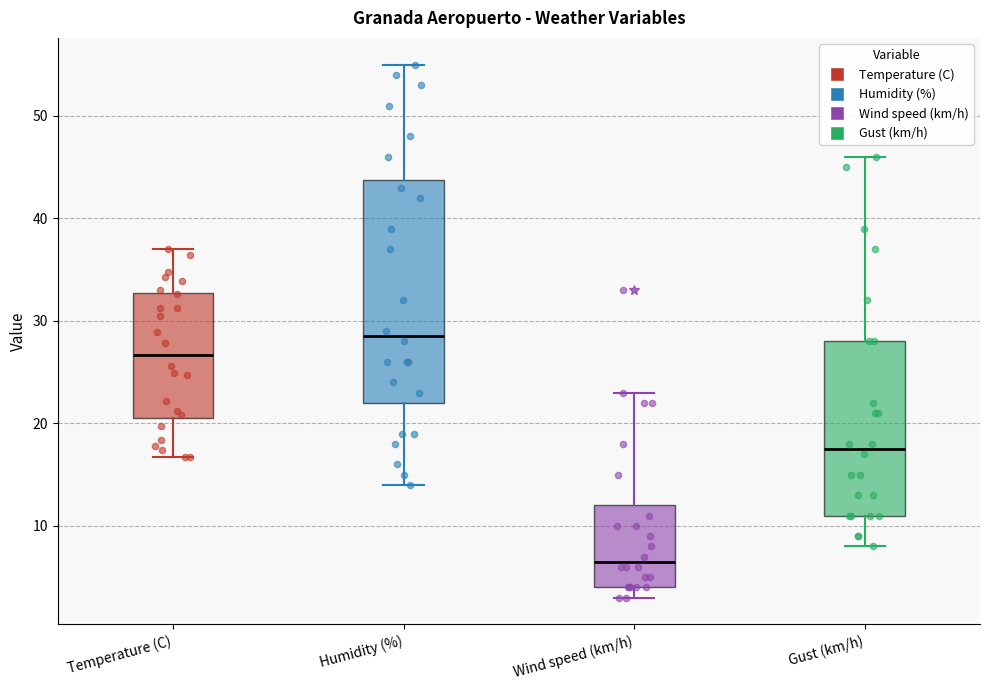

Where is the lower edge of the box for Wind speed (km/h) on the y-axis? The values are not printed on the chart, so give them approximately, as read against the axis.

4